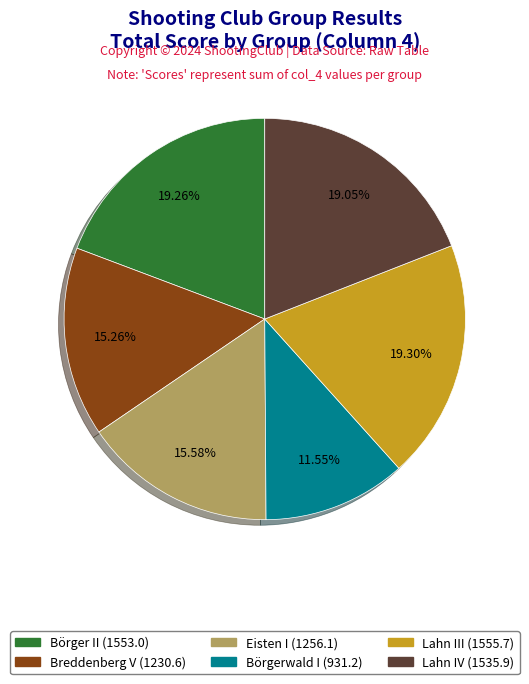

What is the smallest slice in the pie chart?

Börgerwald I